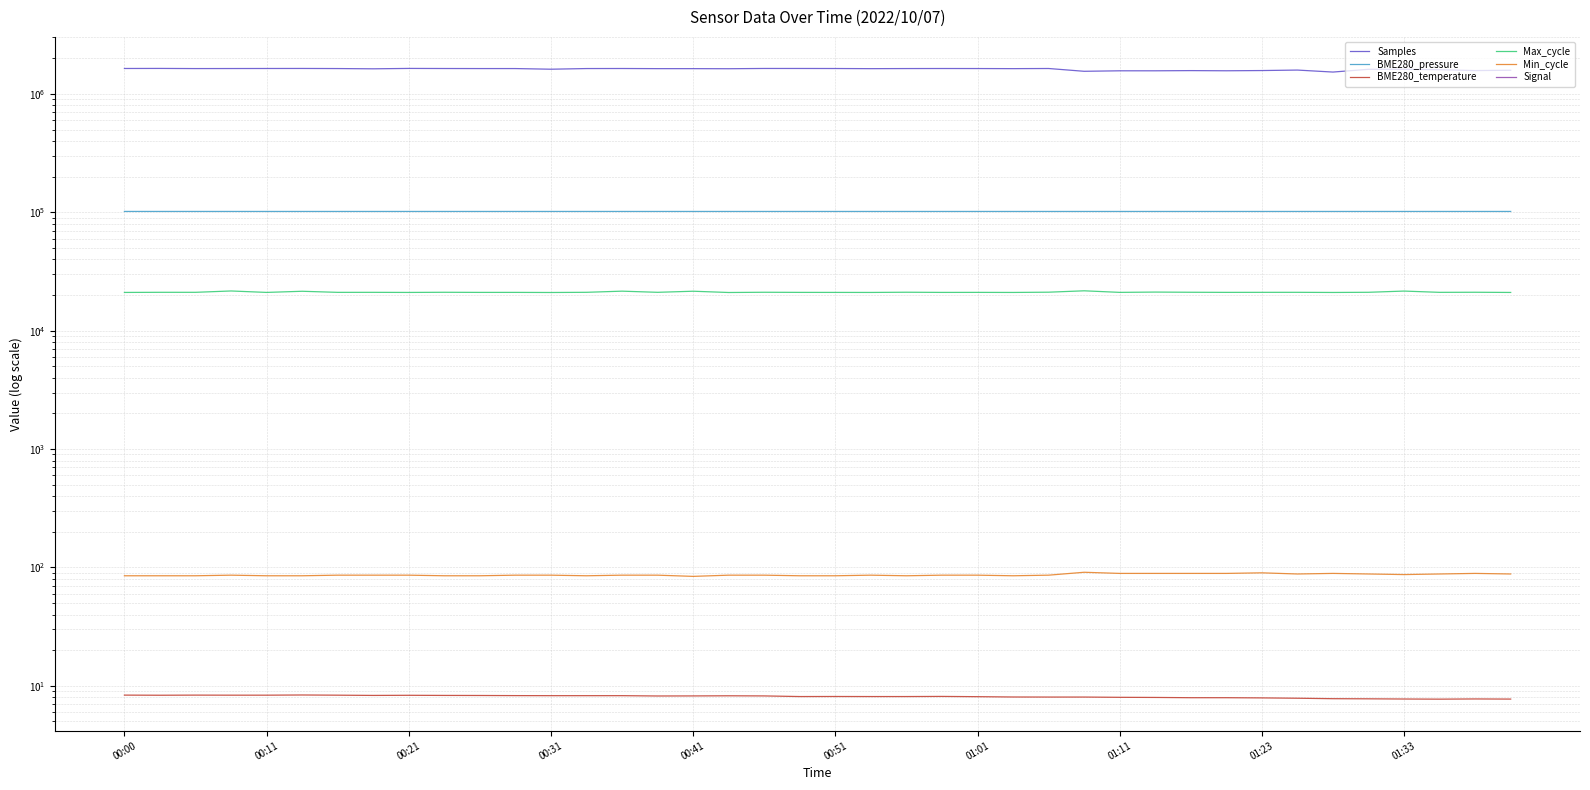

What is the minimum value for Min_cycle?

84.0